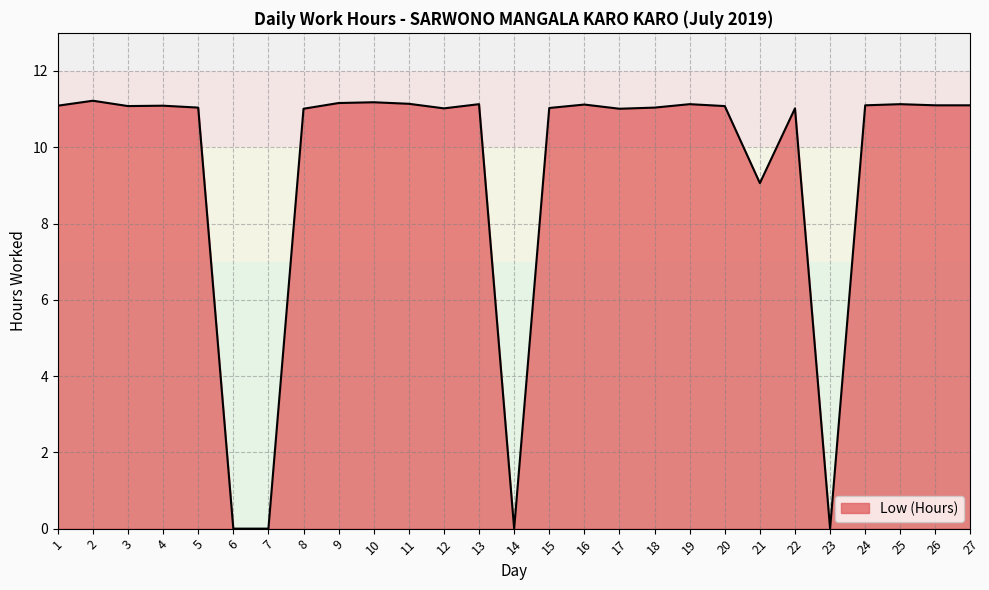

Where is the data nearest to the value 5?

21